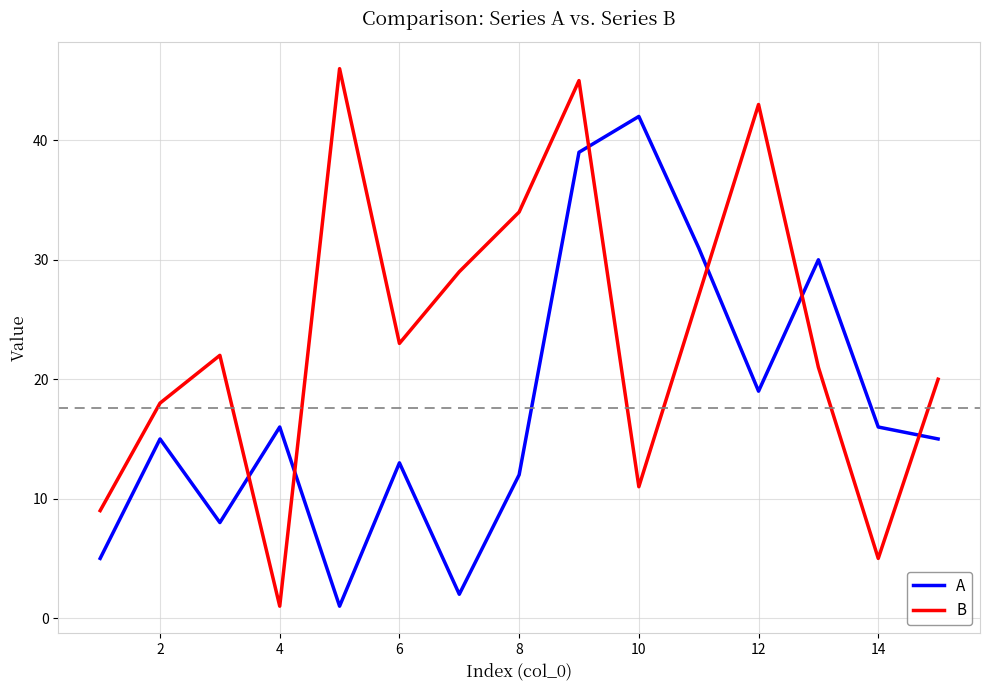

Which series has the largest total across all categories?

B